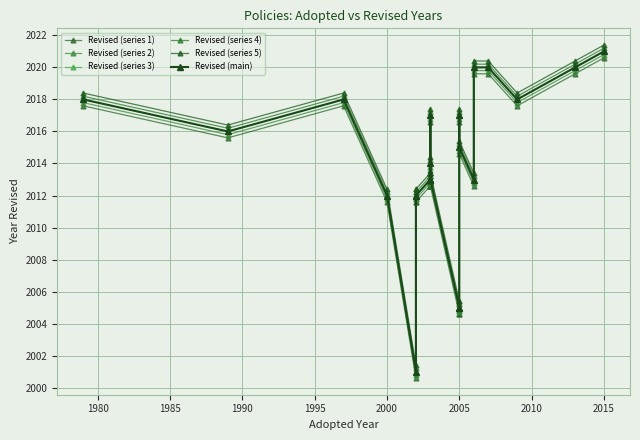

What is the difference between the second highest and minimum values in the Revised (series 5) series?

19.0